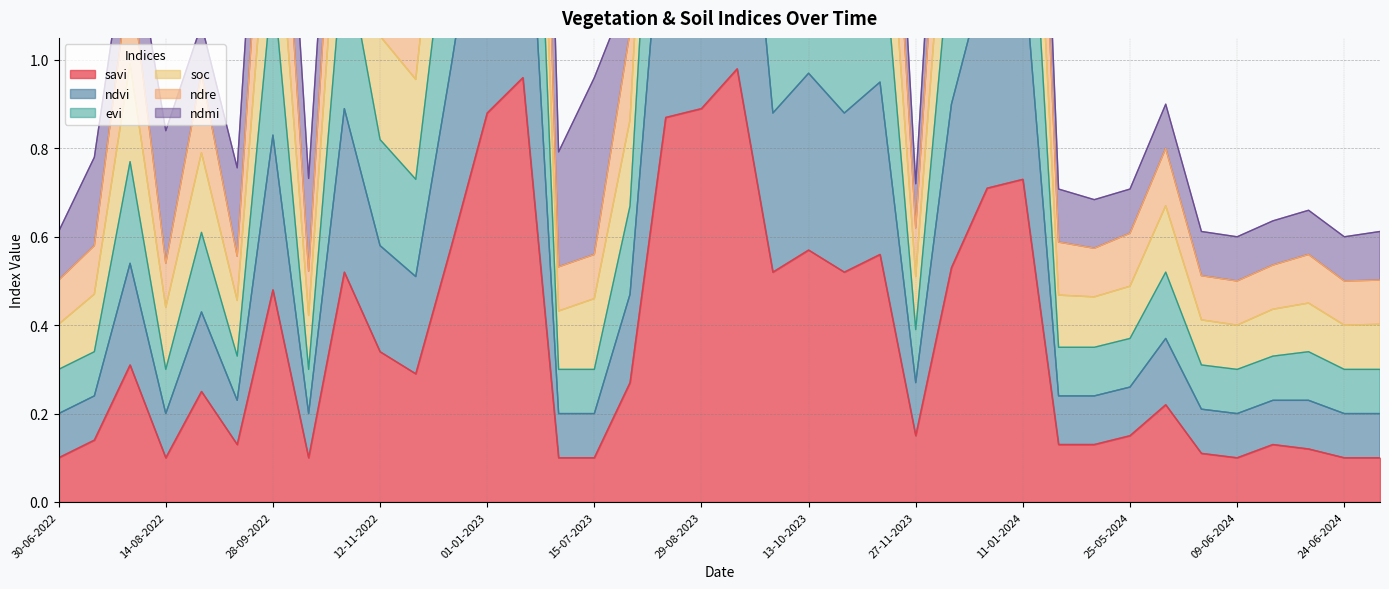

Is it true that evi equals 1.3 at 13-10-2023?

False